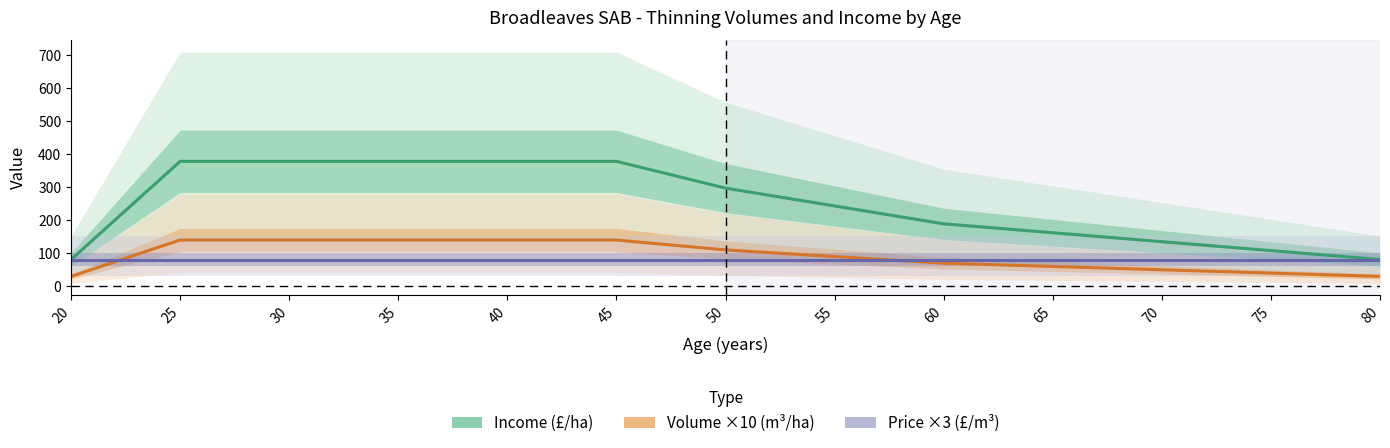

Which has a higher value, 45 or 55?

45